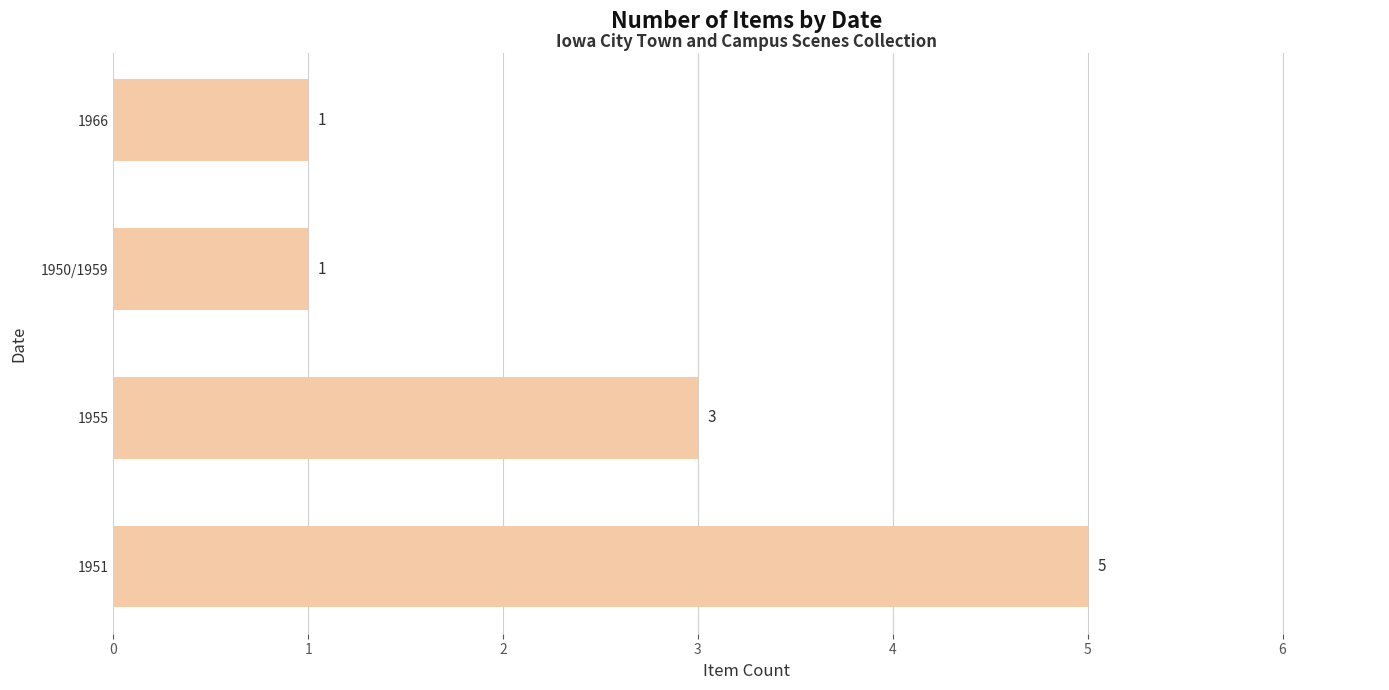

The value at 1955 is 3. True or false?

True